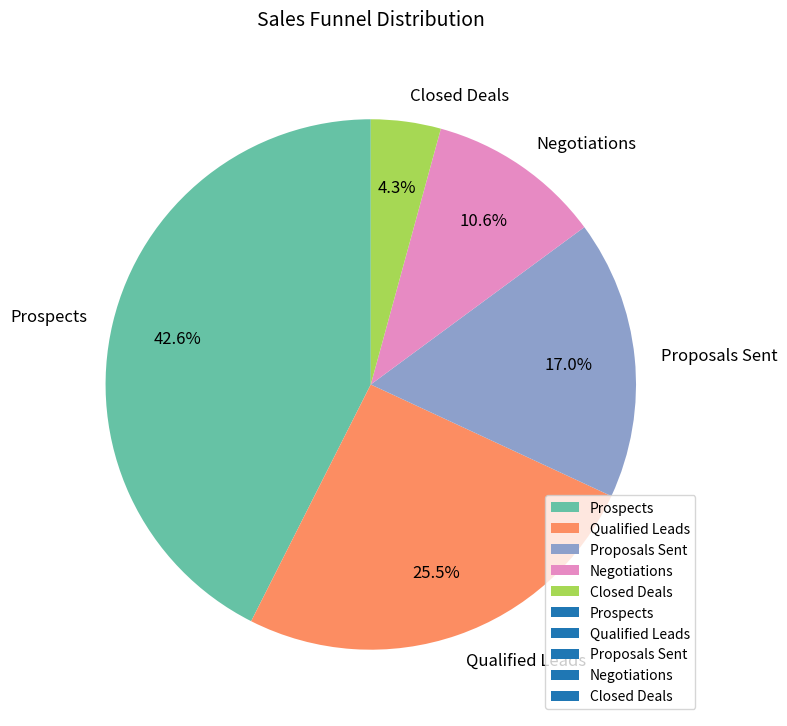

True or false: Proposals Sent accounts for 3% of the total.

False